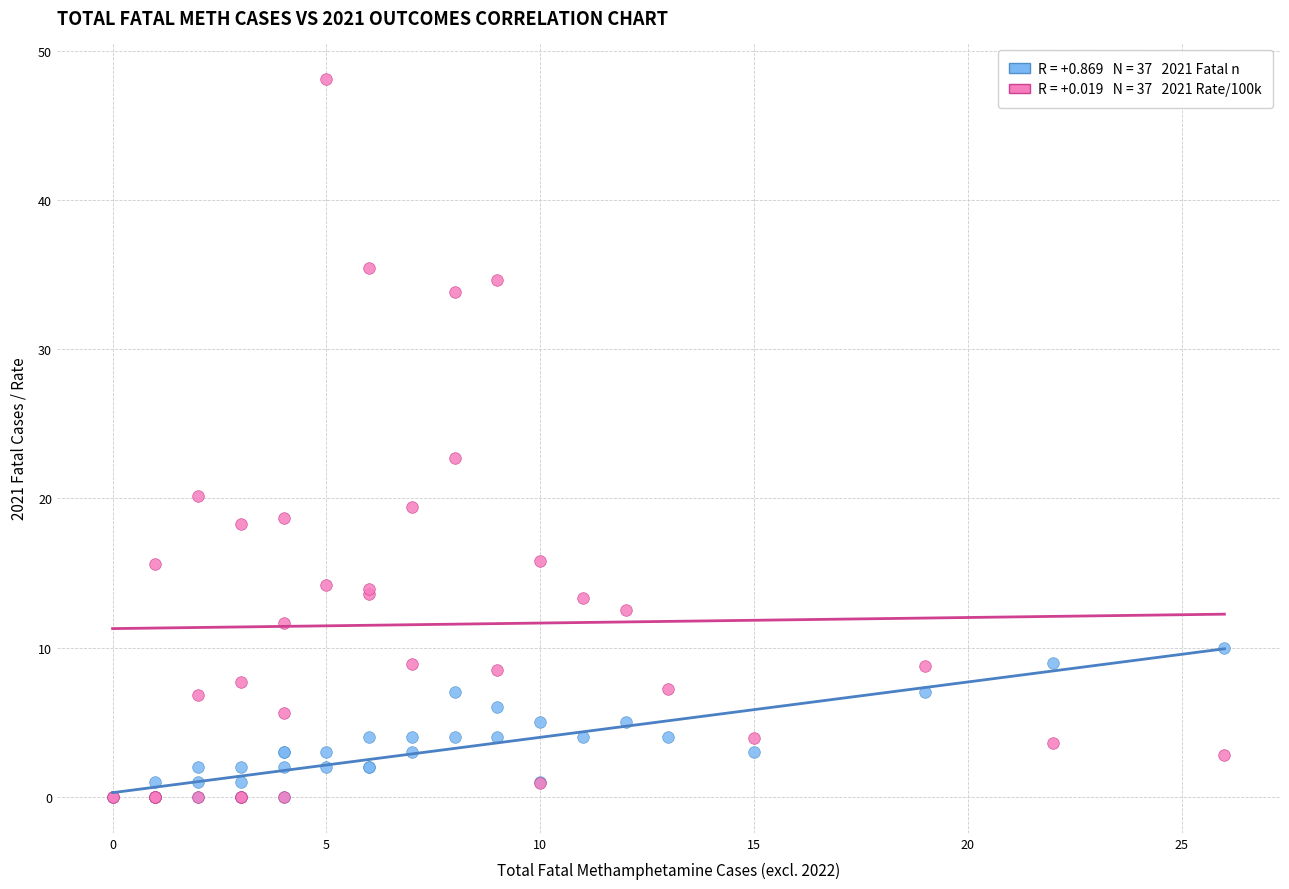

Across all series, what Y value is closest to 24?

22.7